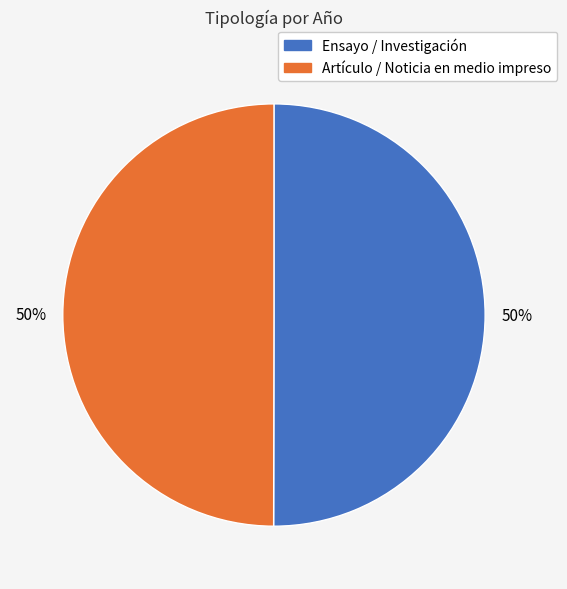

To the nearest percent, what is the average slice percentage?

50%